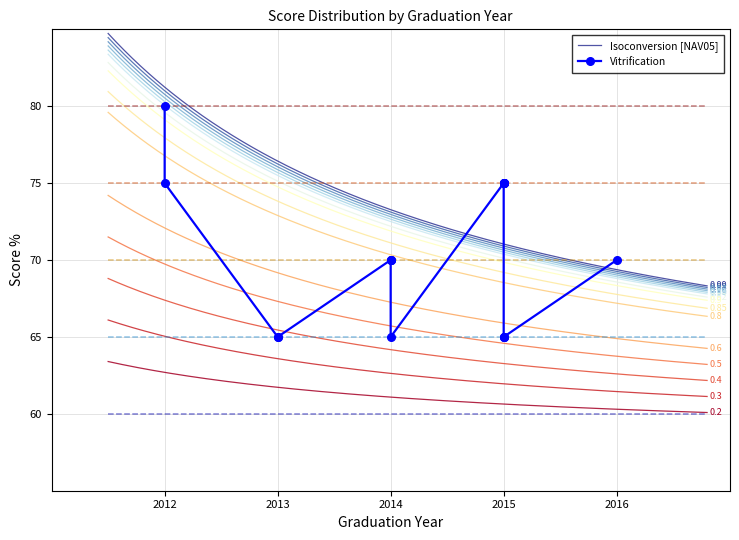

True or false: Score 70 and Score 60 cross at least once.

False